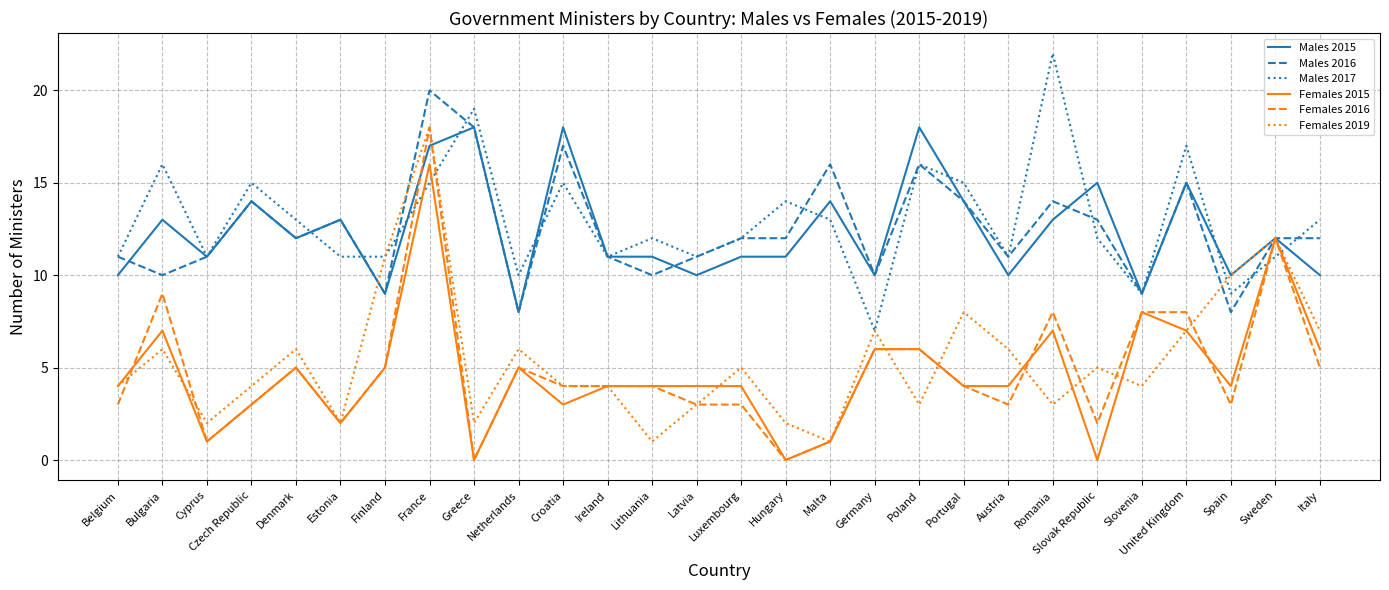

The Females 2019 series shows 11 at Finland. True or false?

True